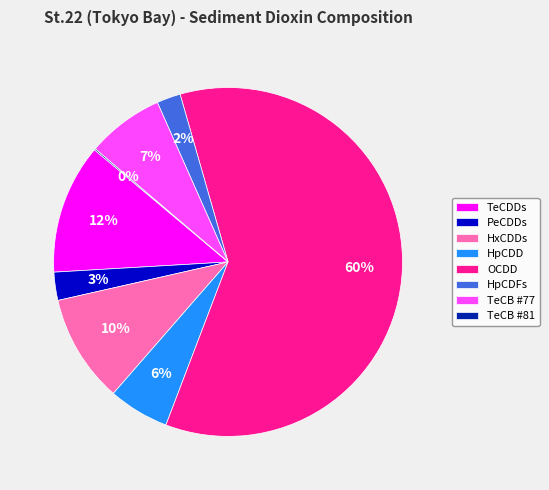

Which has a higher value, TeCDDs or HpCDD?

TeCDDs